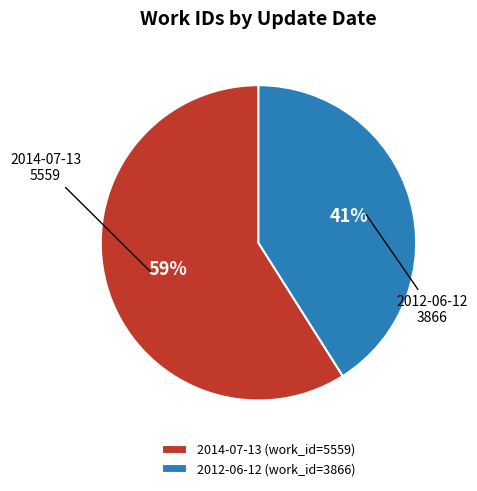

To the nearest percent, what is the difference between the 2014-07-13 and 2012-06-12 slice percentages?

18%